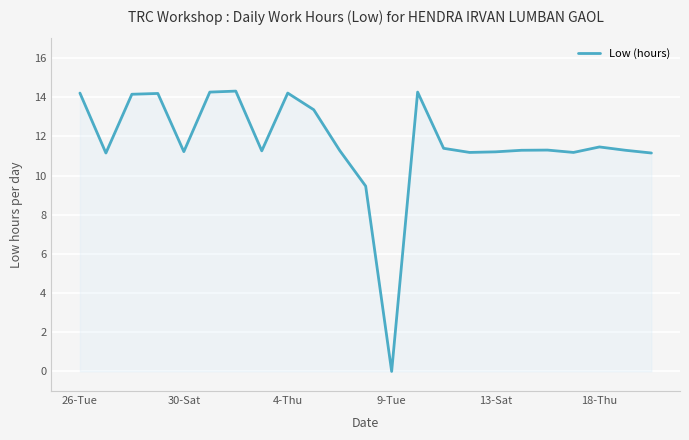

What is the greatest value displayed?

14.3